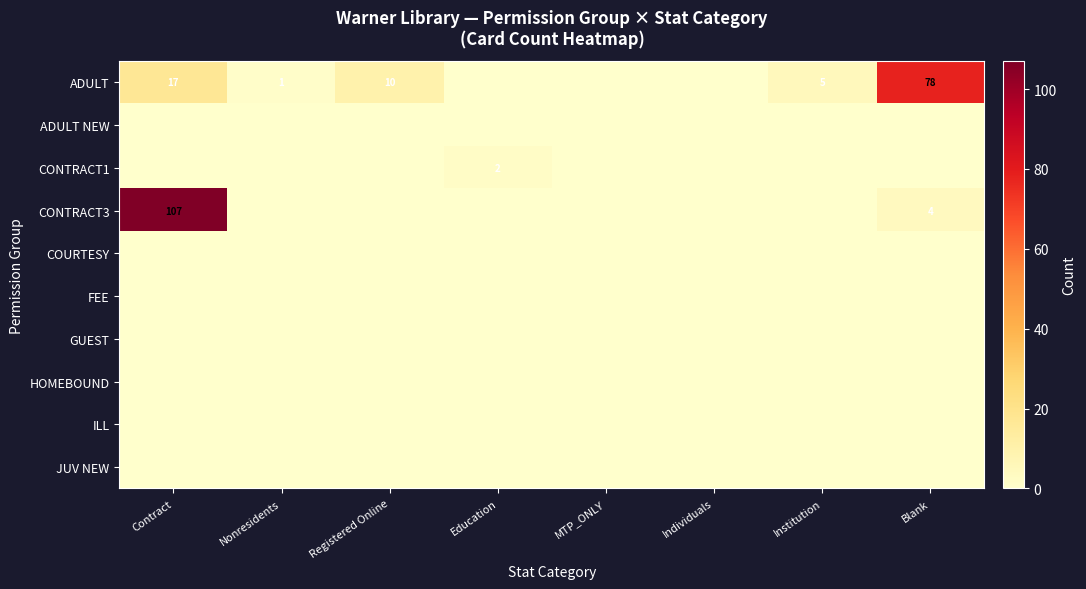

The CONTRACT3 series shows 4 at Blank. True or false?

True